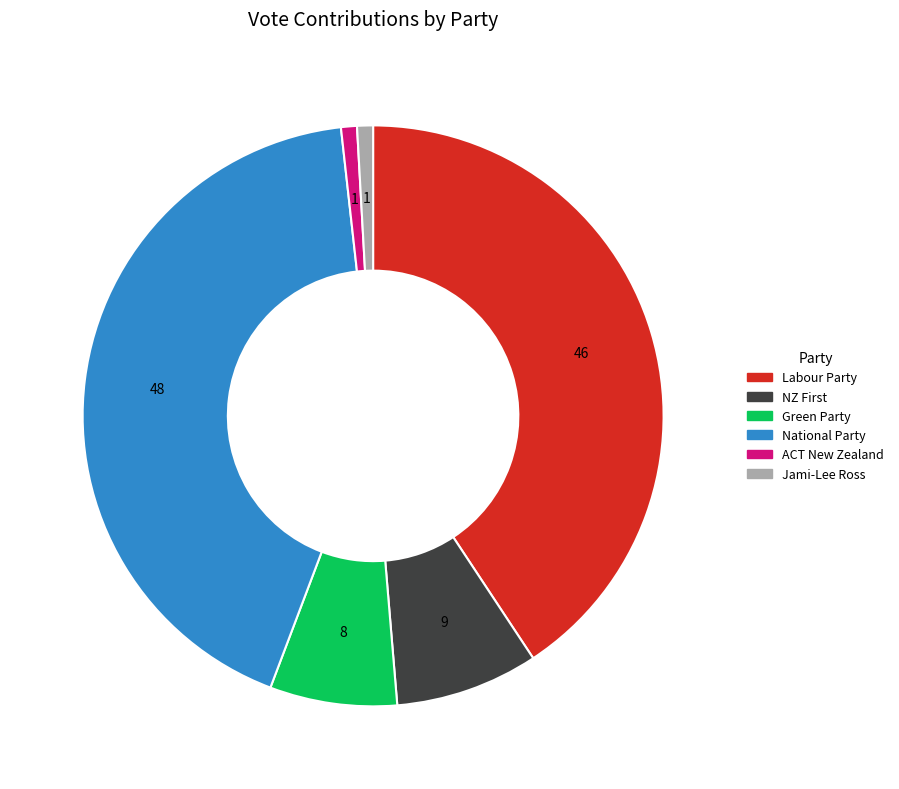

Does Jami-Lee Ross account for over 50% of the chart?

No